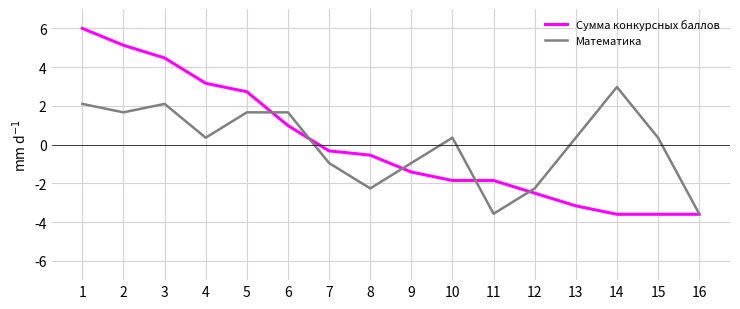

True or false: Математика and Сумма конкурсных баллов cross at least once.

True